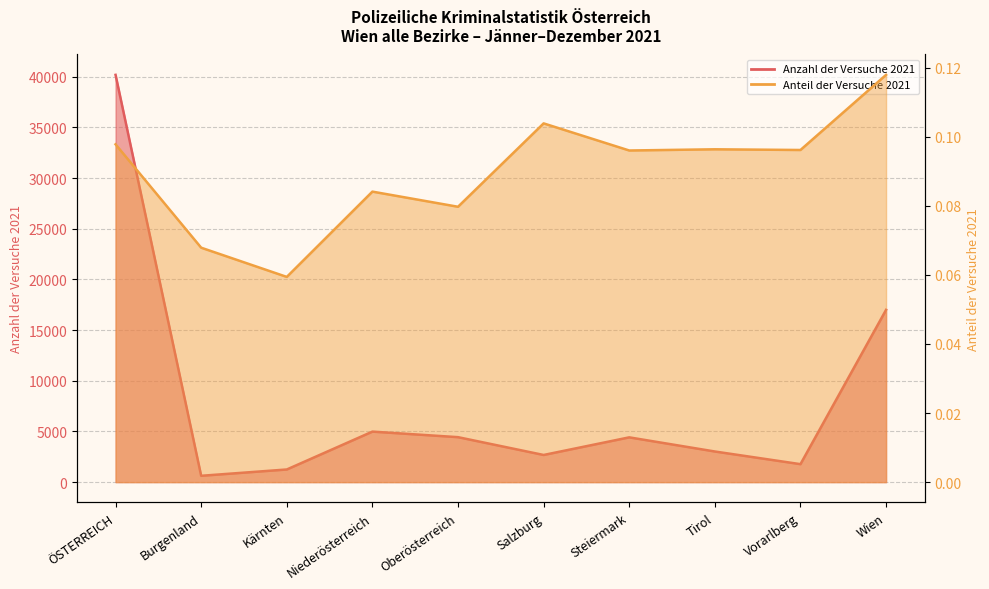

At Burgenland, list the series in order from largest to smallest.

Anzahl der Versuche 2021, Anteil der Versuche 2021